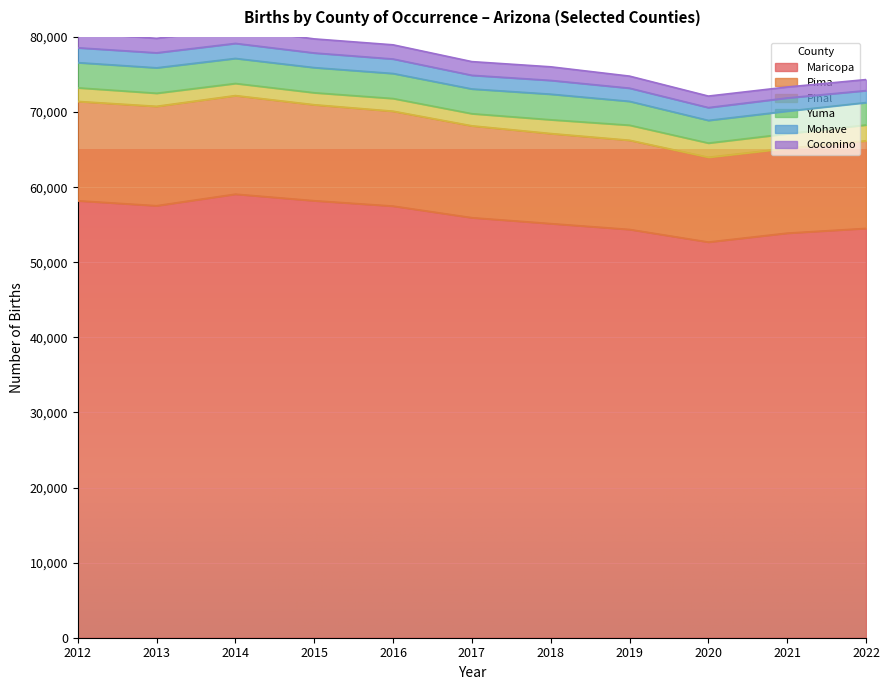

Is it true that Mohave equals 1705 at 2020?

True